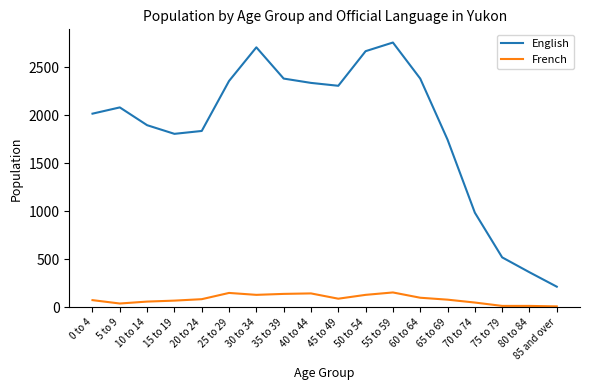

Does the chart display data point markers on the line(s)?

No